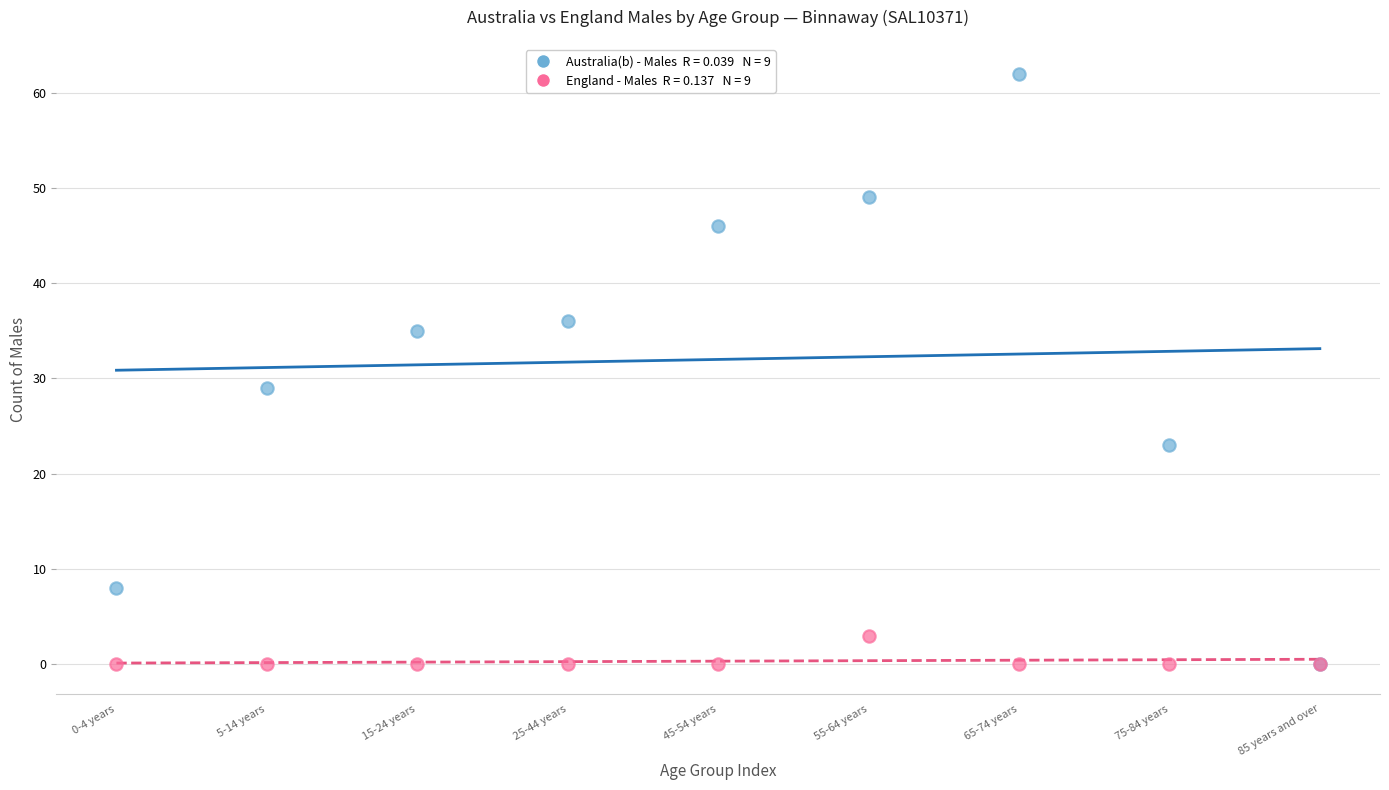

Across all series, what Y value is closest to 31?

29